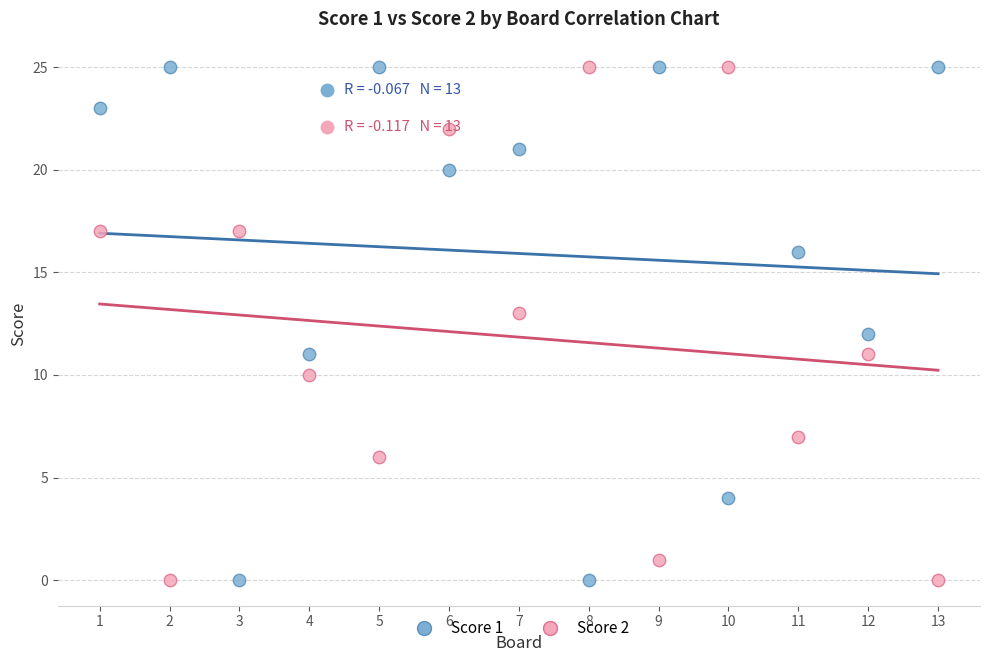

What is the X range (max minus min) for the scatter plot?

12